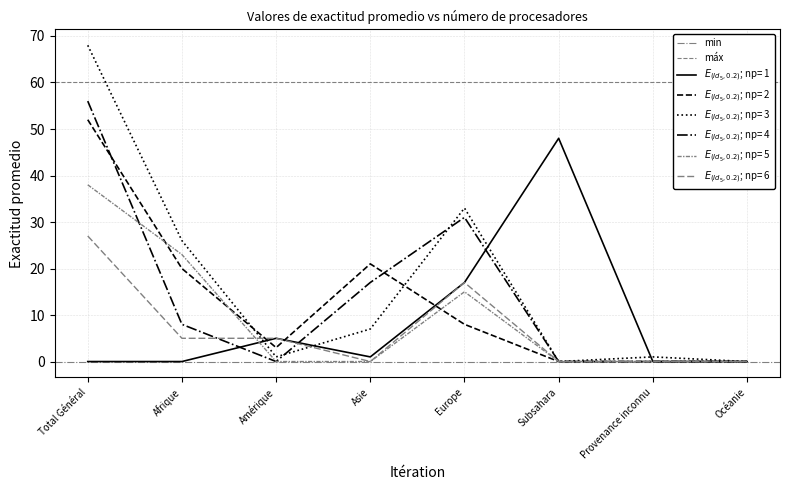

At which category is the sum across all series the highest?

Total Général